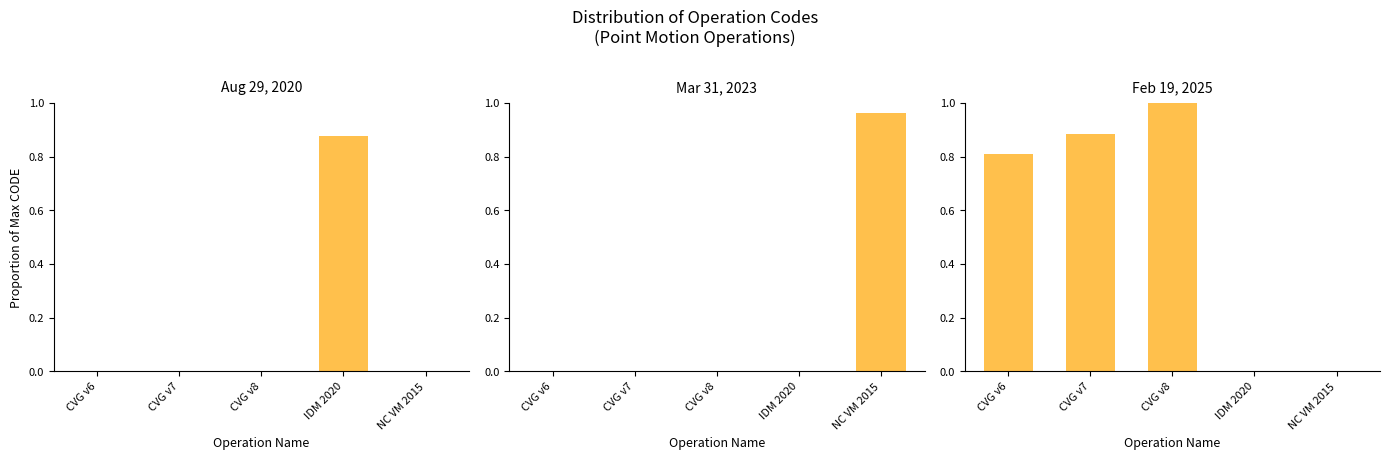

What is the label of the 2nd bar from the right?

IDM 2020